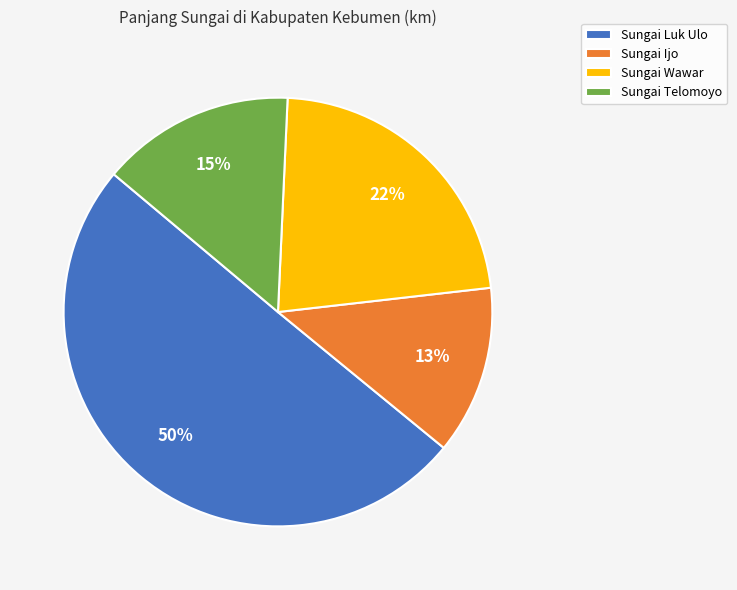

To the nearest percent, what is the combined percentage of Sungai Wawar and Sungai Telomoyo?

37%